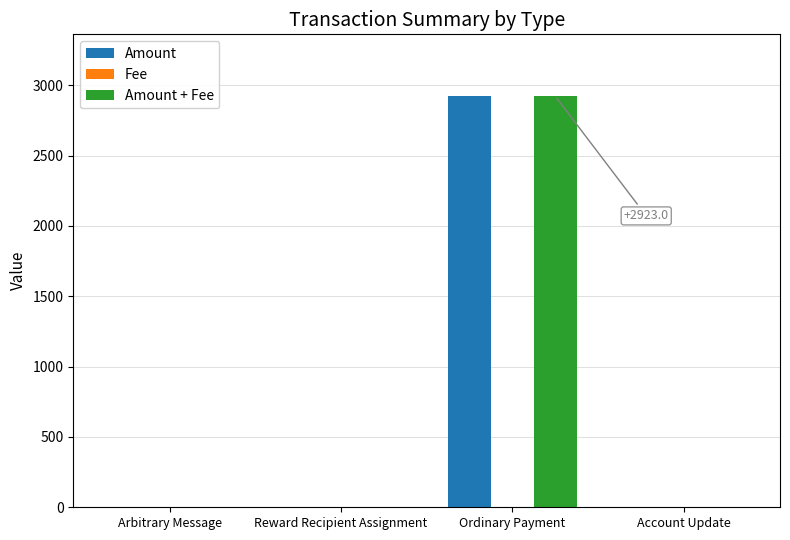

The value of Amount at Ordinary Payment is 807.8. True or false?

False